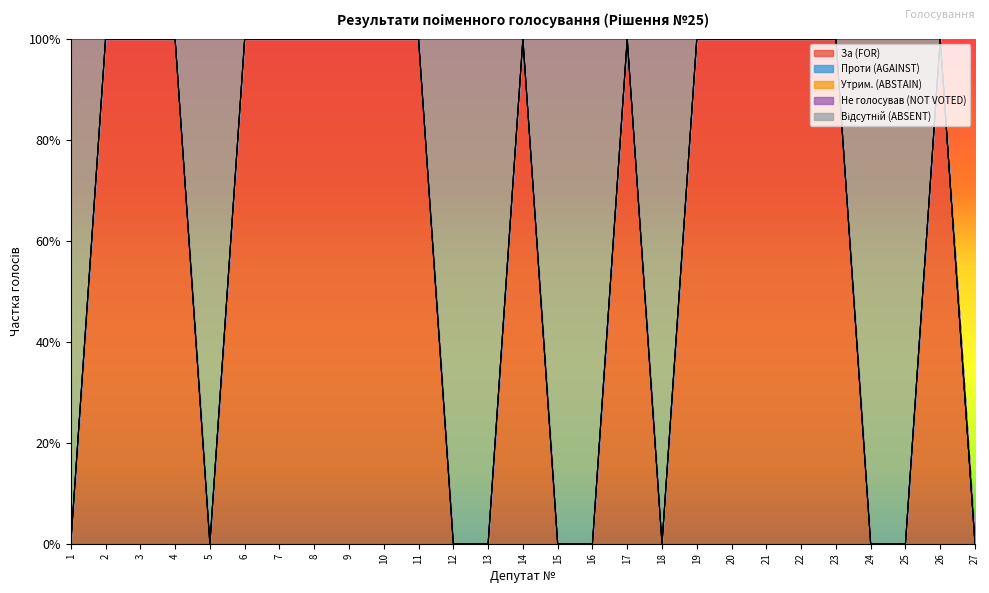

Reading left to right, list all the values displayed in this chart.

За (FOR): 1=0	2=1	3=1	4=1	5=0	6=1	7=1	8=1	9=1	10=1	11=1	12=0	13=0	14=1	15=0	16=0	17=1	18=0	19=1	20=1	21=1	22=1	23=1	24=0	25=0	26=1	27=0
Проти (AGAINST): 1=0	2=0	3=0	4=0	5=0	6=0	7=0	8=0	9=0	10=0	11=0	12=0	13=0	14=0	15=0	16=0	17=0	18=0	19=0	20=0	21=0	22=0	23=0	24=0	25=0	26=0	27=0
Утрим. (ABSTAIN): 1=0	2=0	3=0	4=0	5=0	6=0	7=0	8=0	9=0	10=0	11=0	12=0	13=0	14=0	15=0	16=0	17=0	18=0	19=0	20=0	21=0	22=0	23=0	24=0	25=0	26=0	27=0
Не голосував (NOT VOTED): 1=0	2=0	3=0	4=0	5=0	6=0	7=0	8=0	9=0	10=0	11=0	12=0	13=0	14=0	15=0	16=0	17=0	18=0	19=0	20=0	21=0	22=0	23=0	24=0	25=0	26=0	27=0
Відсутній (ABSENT): 1=1	2=0	3=0	4=0	5=1	6=0	7=0	8=0	9=0	10=0	11=0	12=1	13=1	14=0	15=1	16=1	17=0	18=1	19=0	20=0	21=0	22=0	23=0	24=1	25=1	26=0	27=0